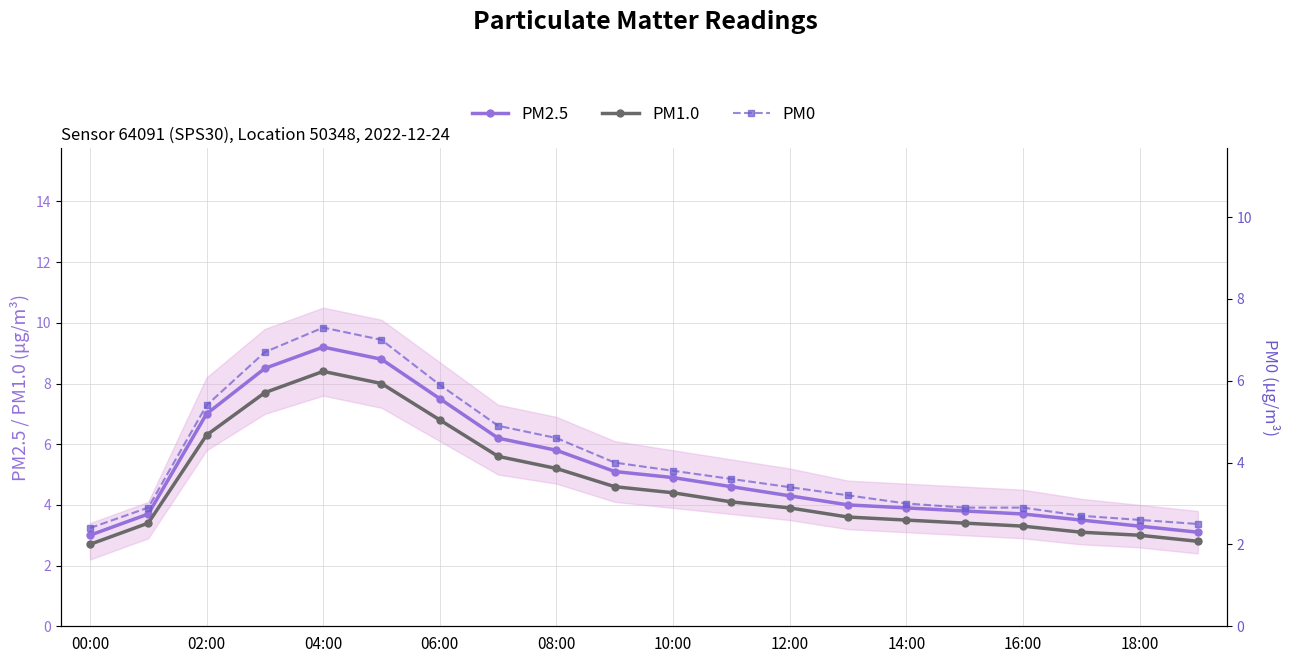

Rank the series by their average value, from highest to lowest.

PM2.5, PM1.0, PM0